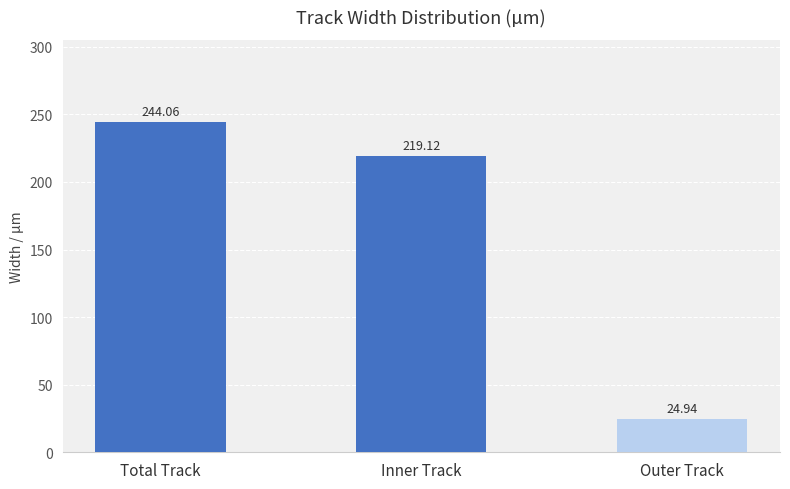

Count the number of values greater than 219.

2